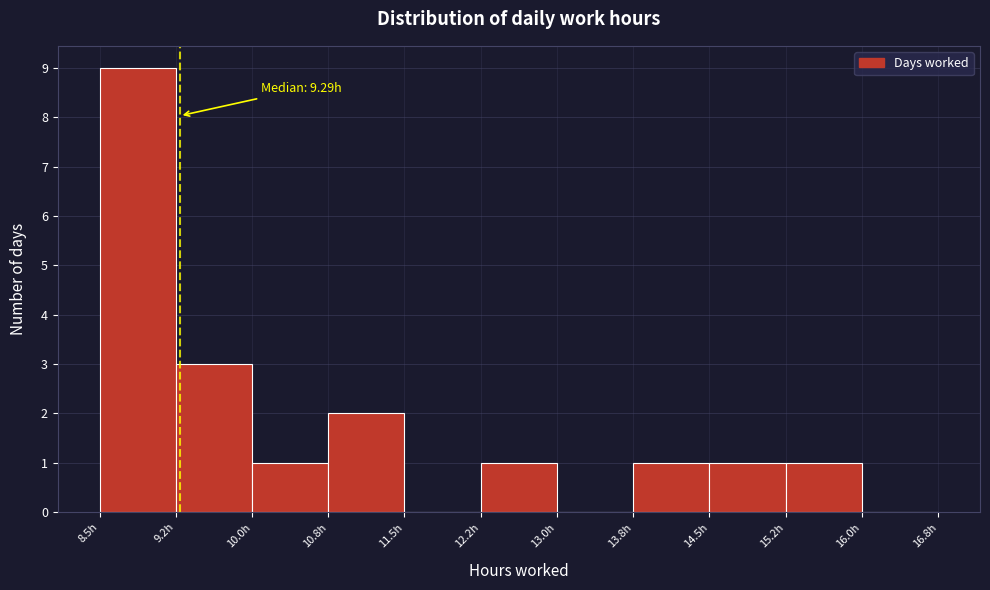

Which range on the x-axis has the tallest bar?

8.50 to 9.25